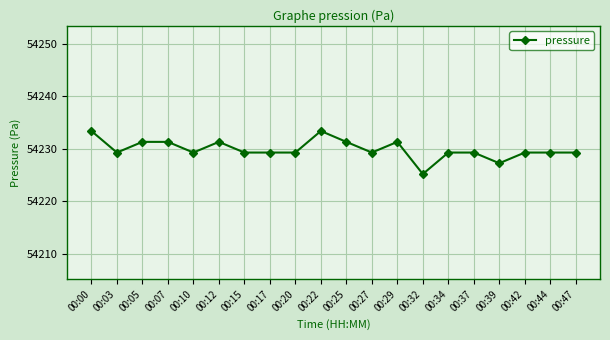

What is the approximate value at 00:17?

54229.3